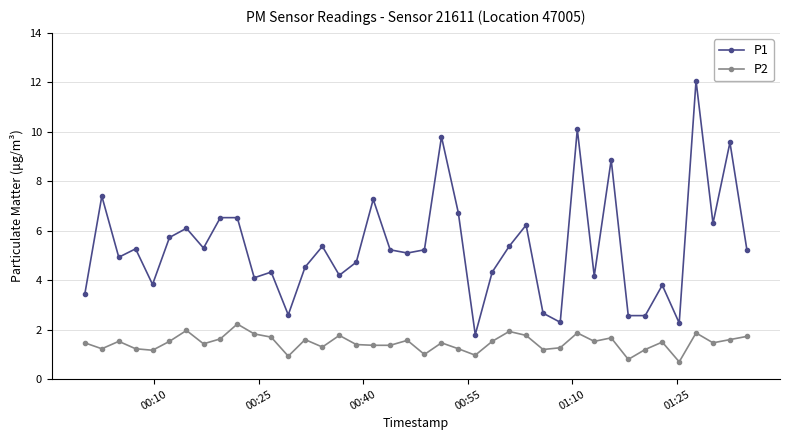

Which series has the widest spread of values?

P1